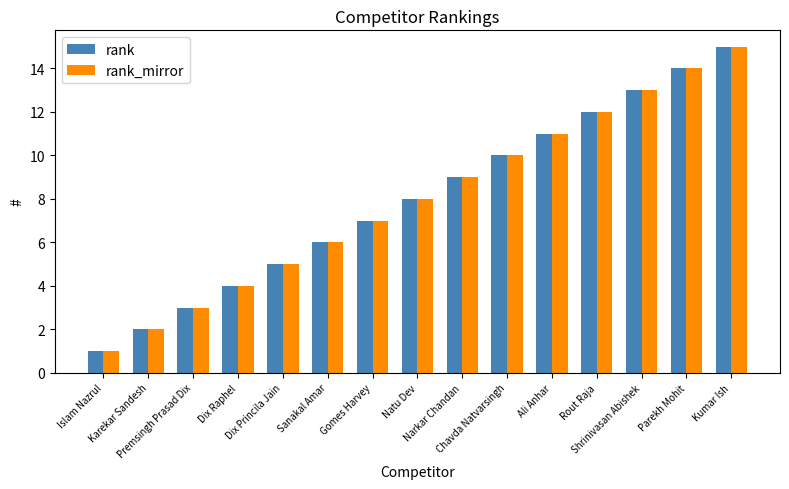

What is the difference between the maximum and second lowest values in the rank_mirror series?

13